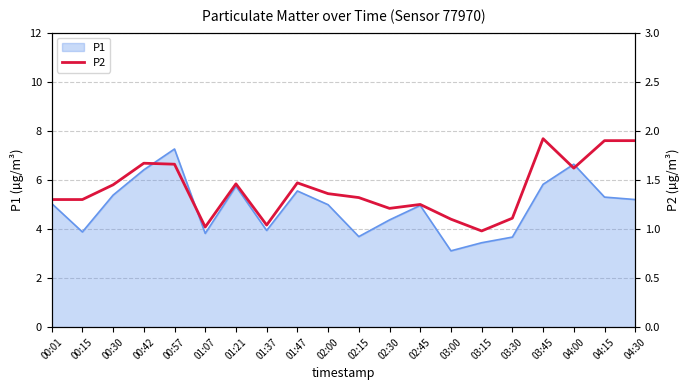

What is the label of the 13th point from the left?

02:45